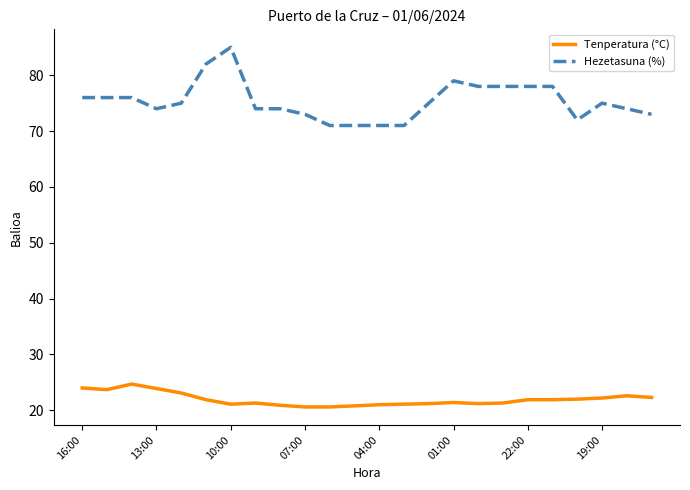

What is the smallest value displayed?

20.6